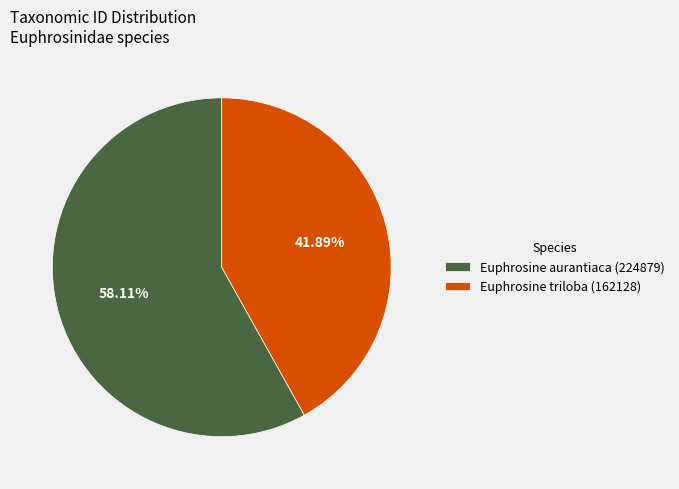

Count the number of slices in the pie.

2